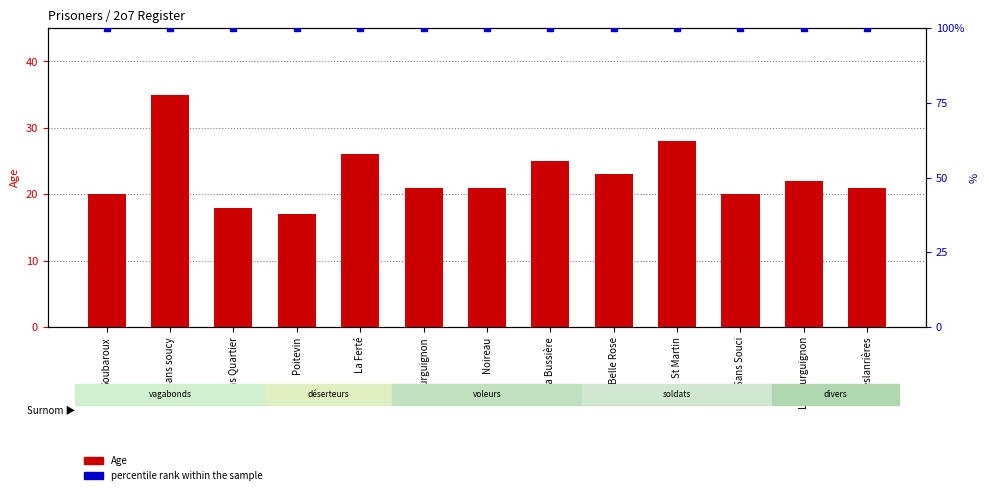

What is the total value across all series at Le Bourguignon?

122